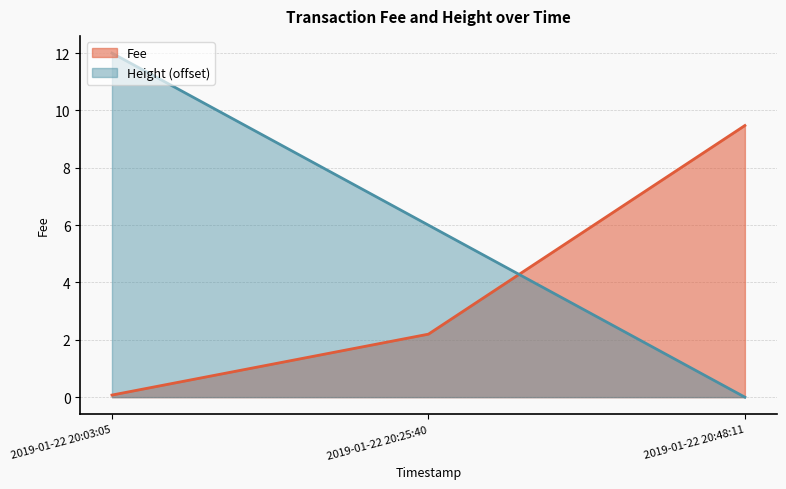

At which label does Height reach its minimum?

2019-01-22 20:48:11